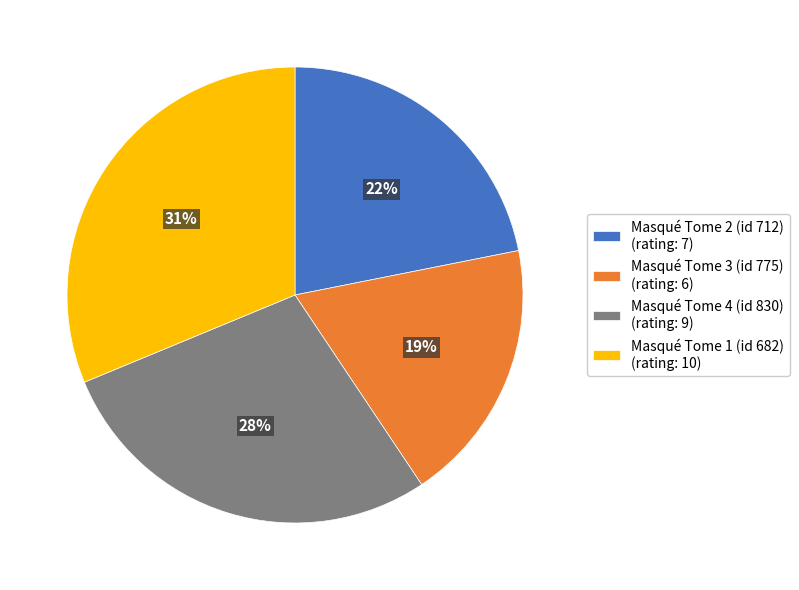

Does Masqué Tome 1 (id 682) represent more than half of the total?

No